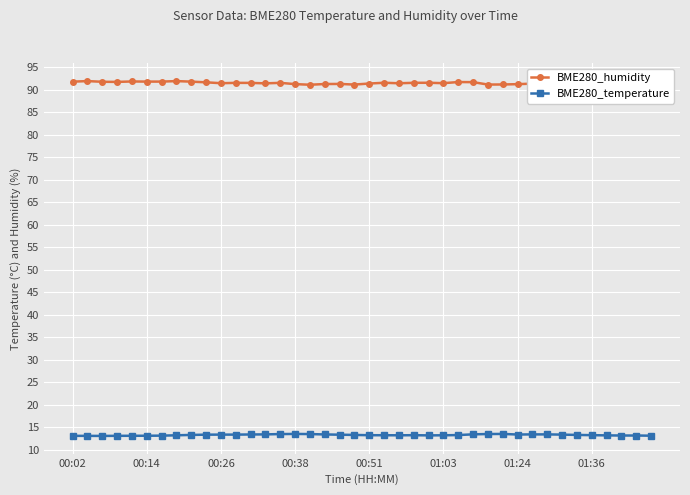

How many lines are shown in the chart?

2